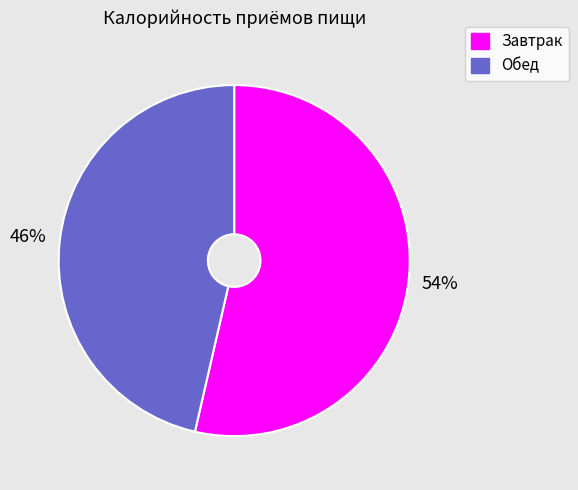

Rank the categories by value from highest to lowest.

Завтрак, Обед